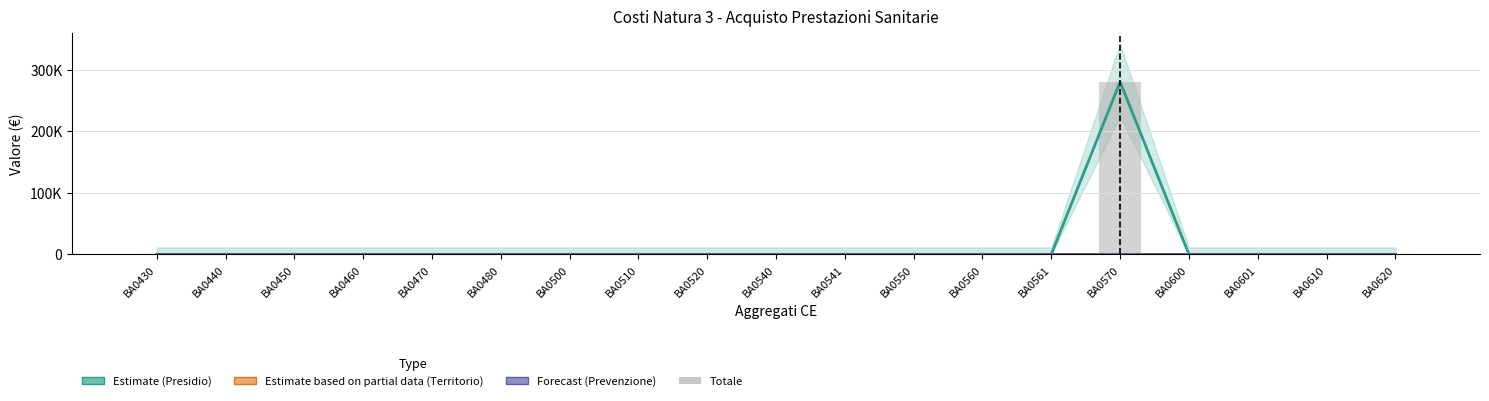

What is the maximum value shown in the chart?

280189.0